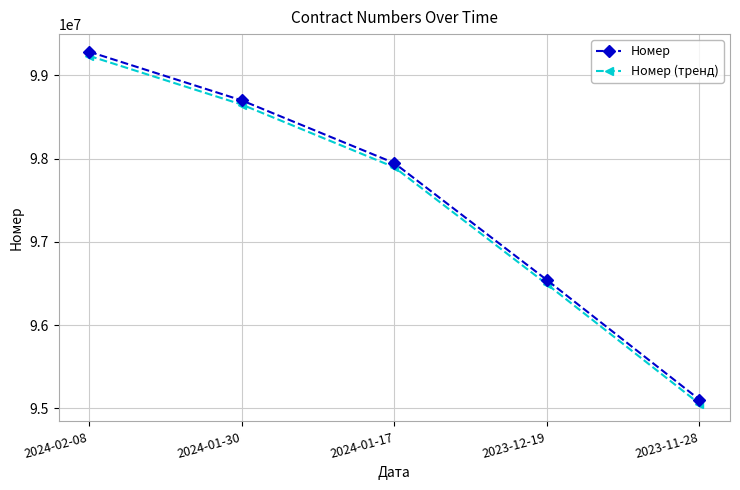

True or false: Номер (тренд) and Номер cross at least once.

False